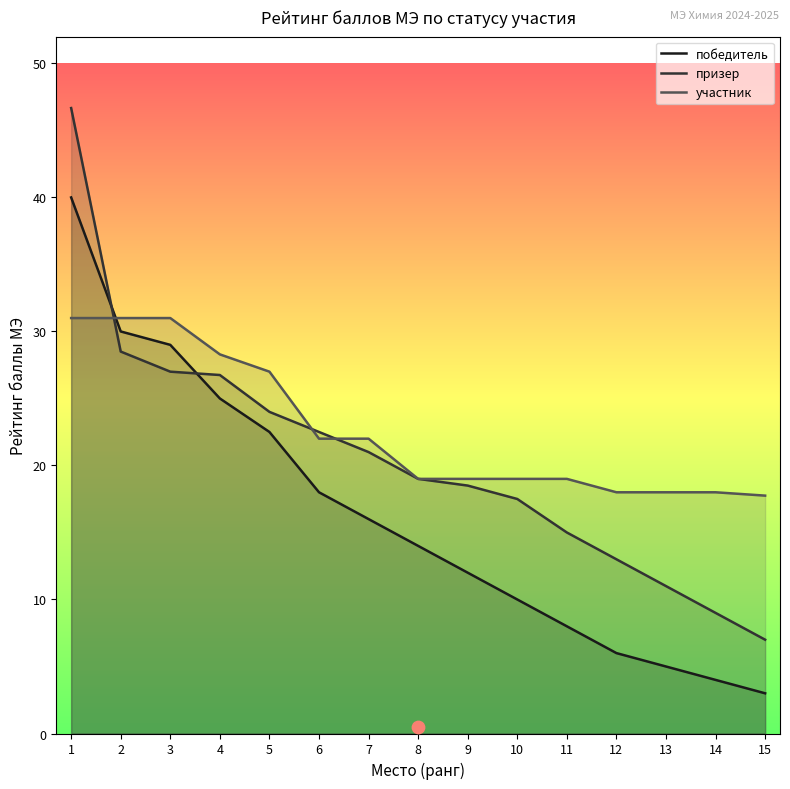

Which series has the largest total across all categories?

участник